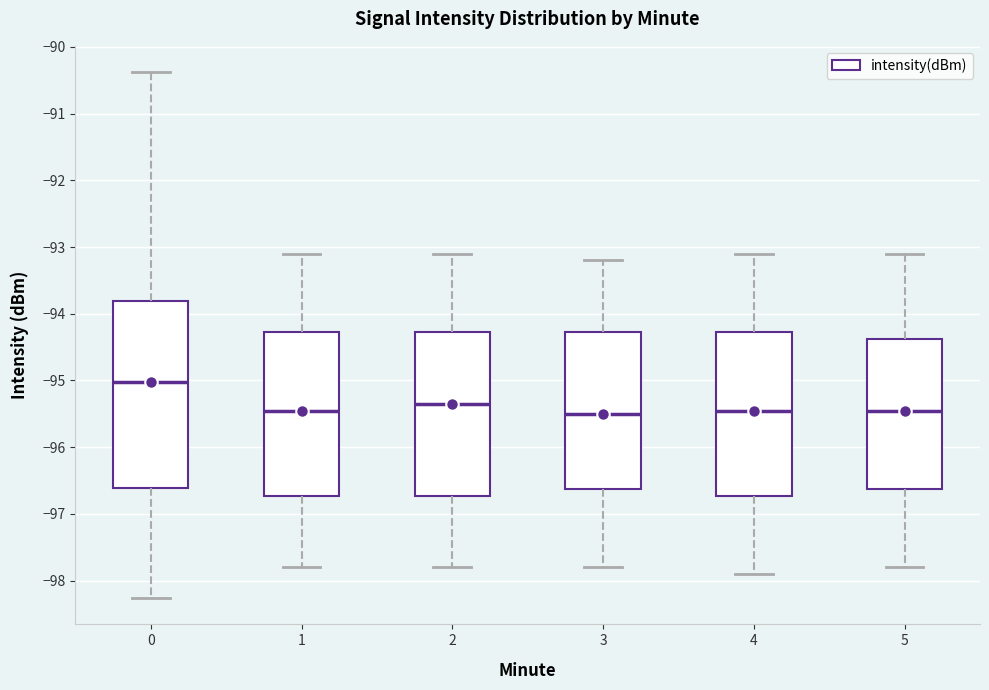

Where does the median line of the box at x = 1 sit on the y-axis? The values are not printed on the chart, so give them approximately, as read against the axis.

-95.4